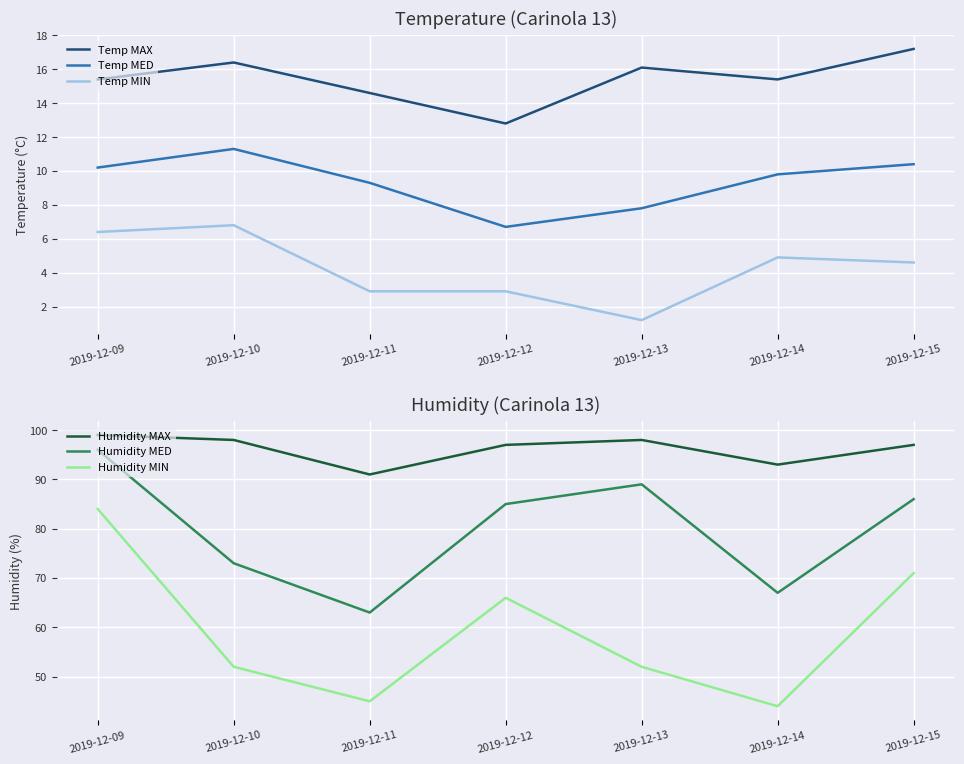

At which category does Temp MED reach its first local peak?

2019-12-10